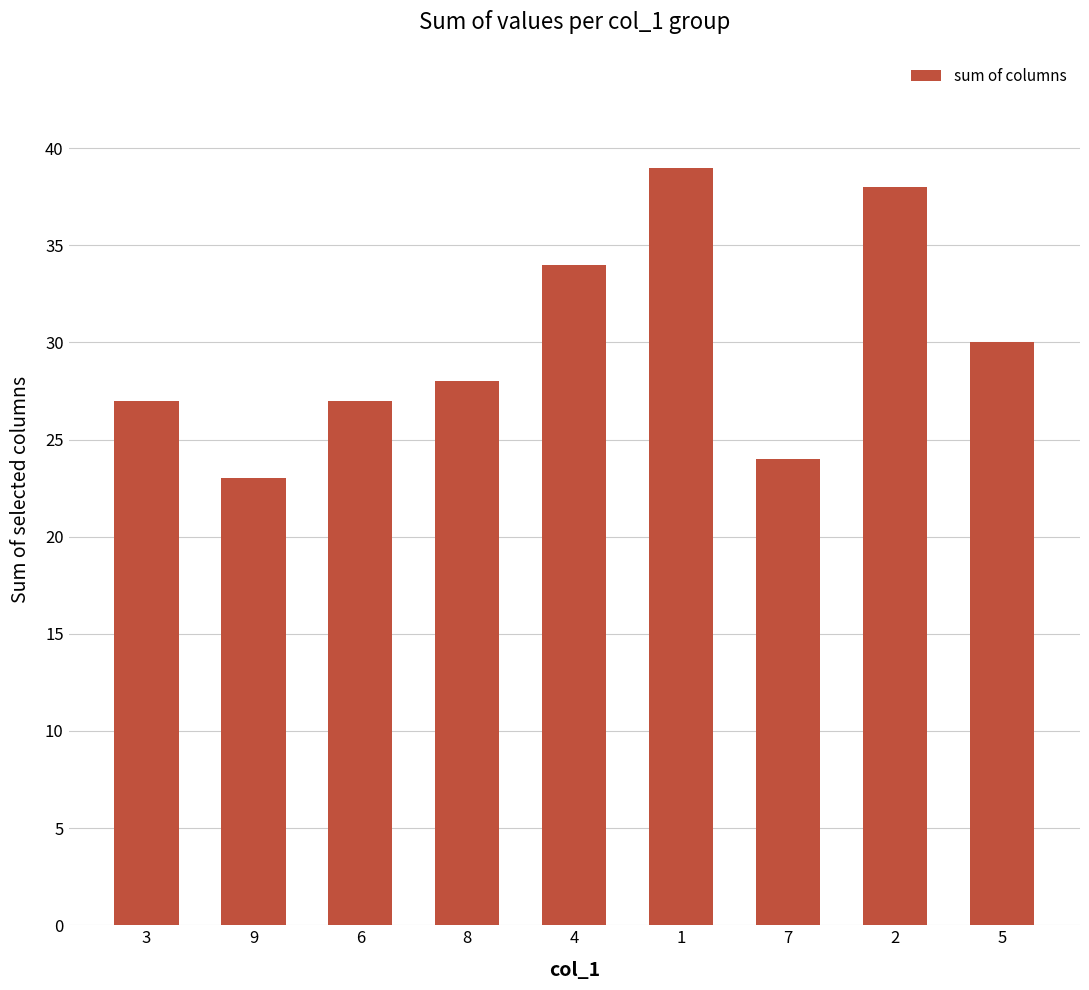

What is the greatest value displayed?

39